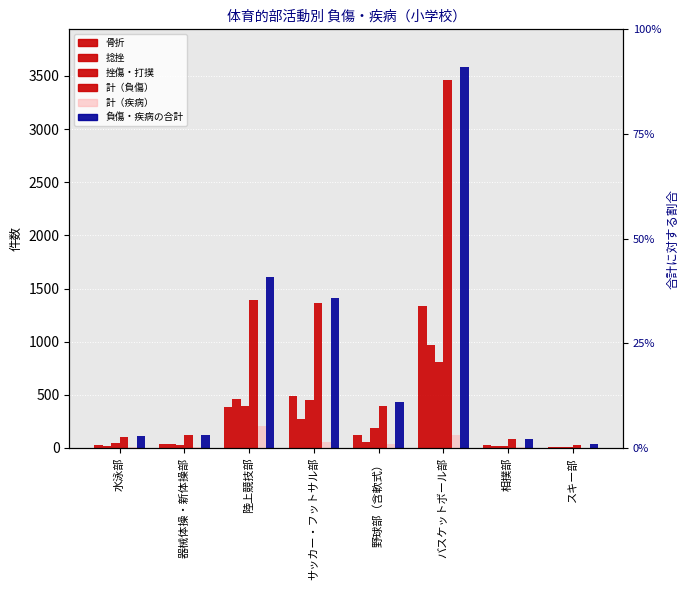

What is the difference between the highest and lowest values at サッカー・フットサル部?

1360